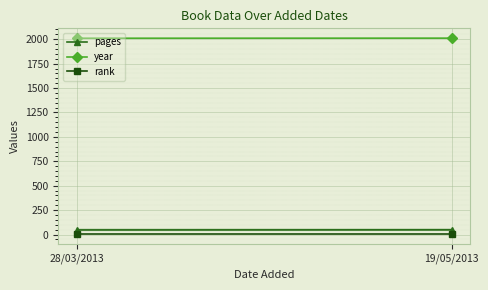

What is the difference between the maximum and minimum values in the year series?

1